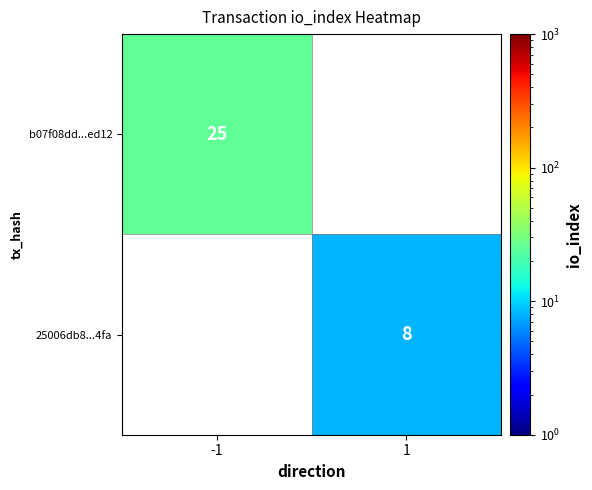

Which category has the highest value across all series?

-1